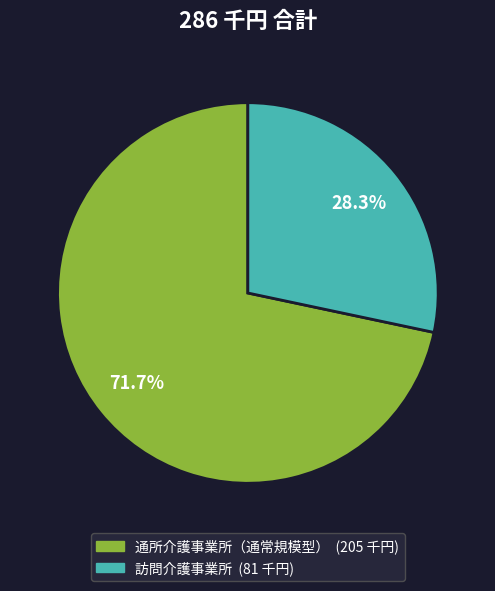

To the nearest percent, what portion does 訪問介護事業所 represent?

28%